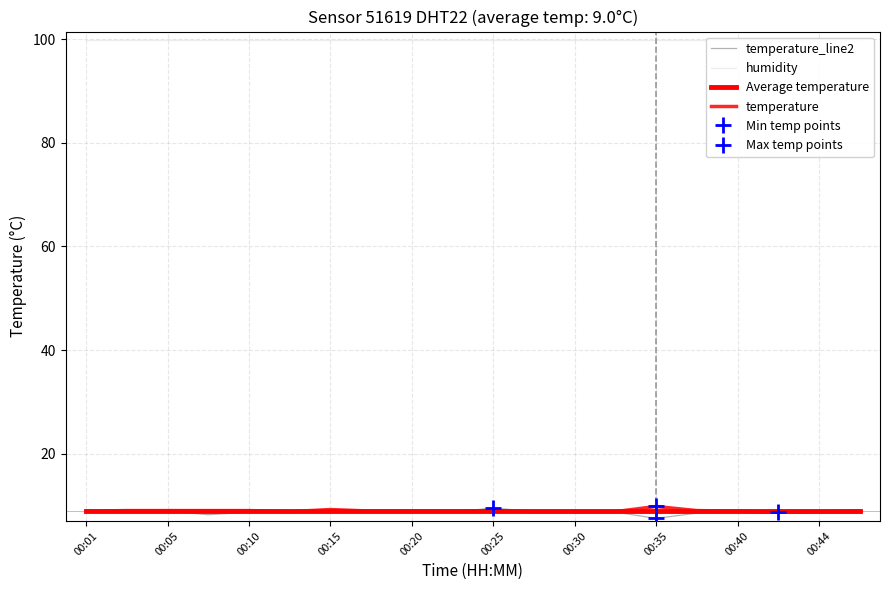

What is the label of the 12th point from the left?

11